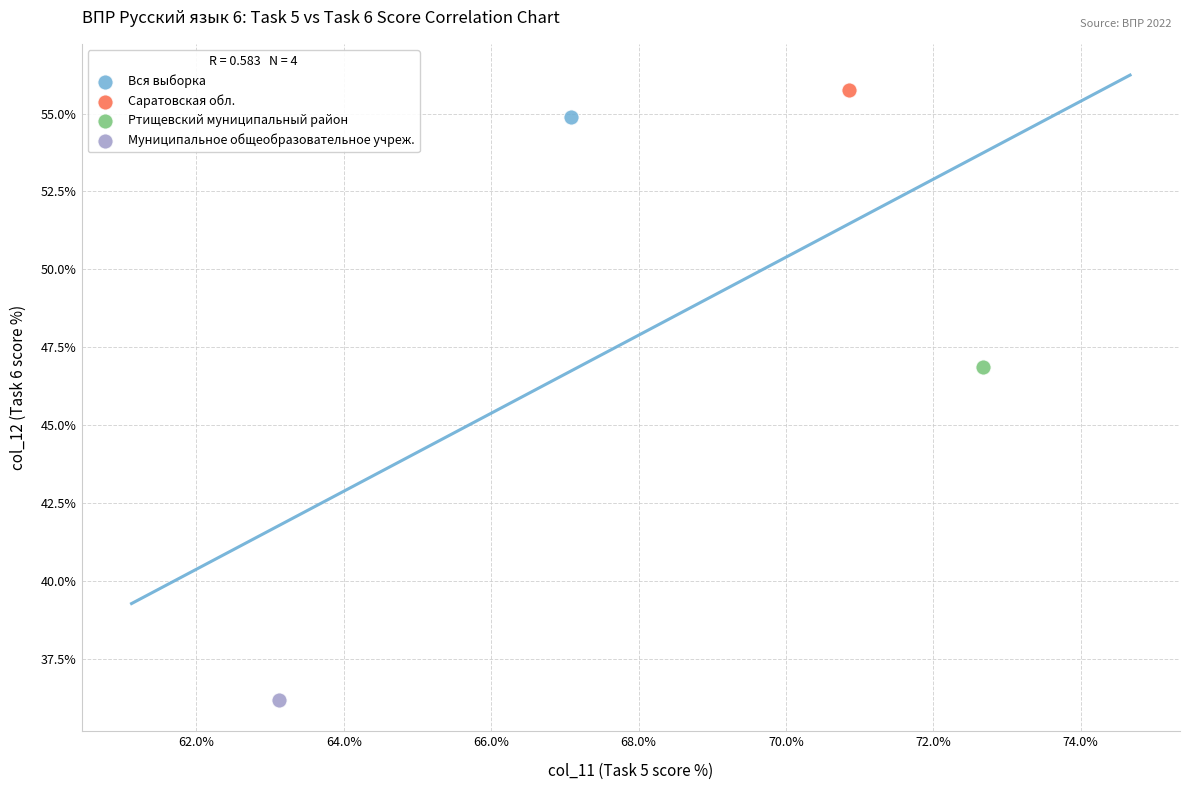

Which series contains the lowest Y value?

Муниципальное общеобразовательное учреж.